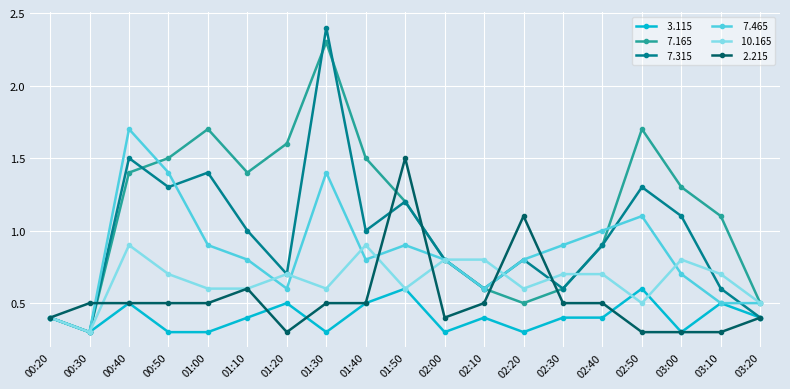

How many distinct data groups are displayed?

6